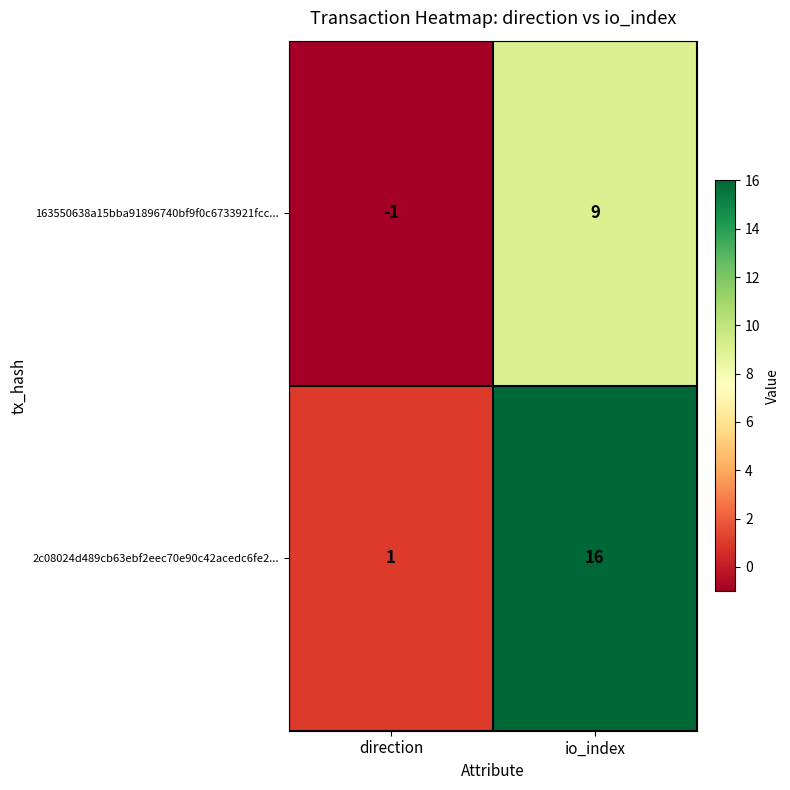

Which label corresponds to the smallest value in the chart?

direction